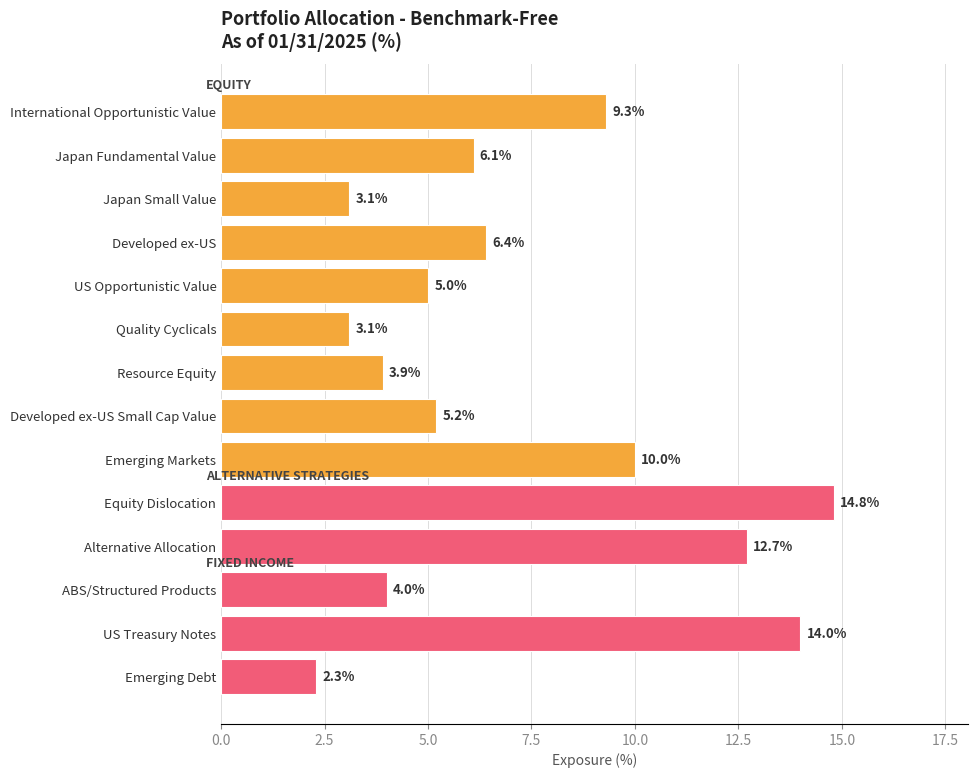

Is it true that the value at Equity Dislocation is 14.8?

True